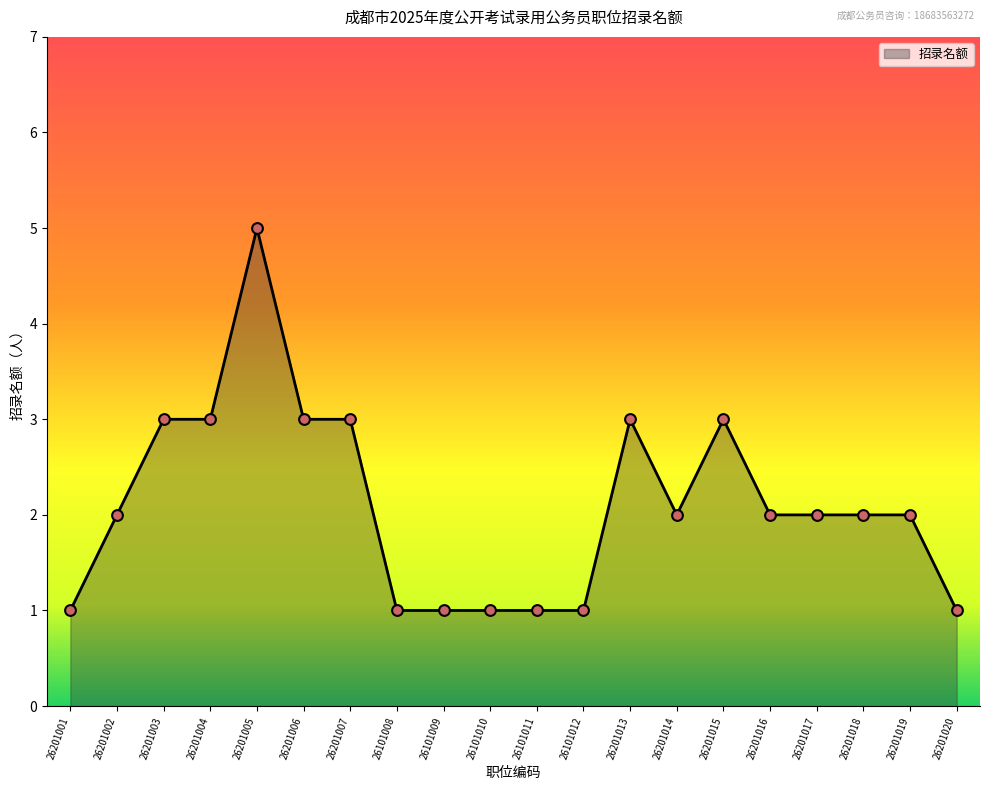

Approximately how many times larger is the value at 26201016 compared to 26201007?

0.7